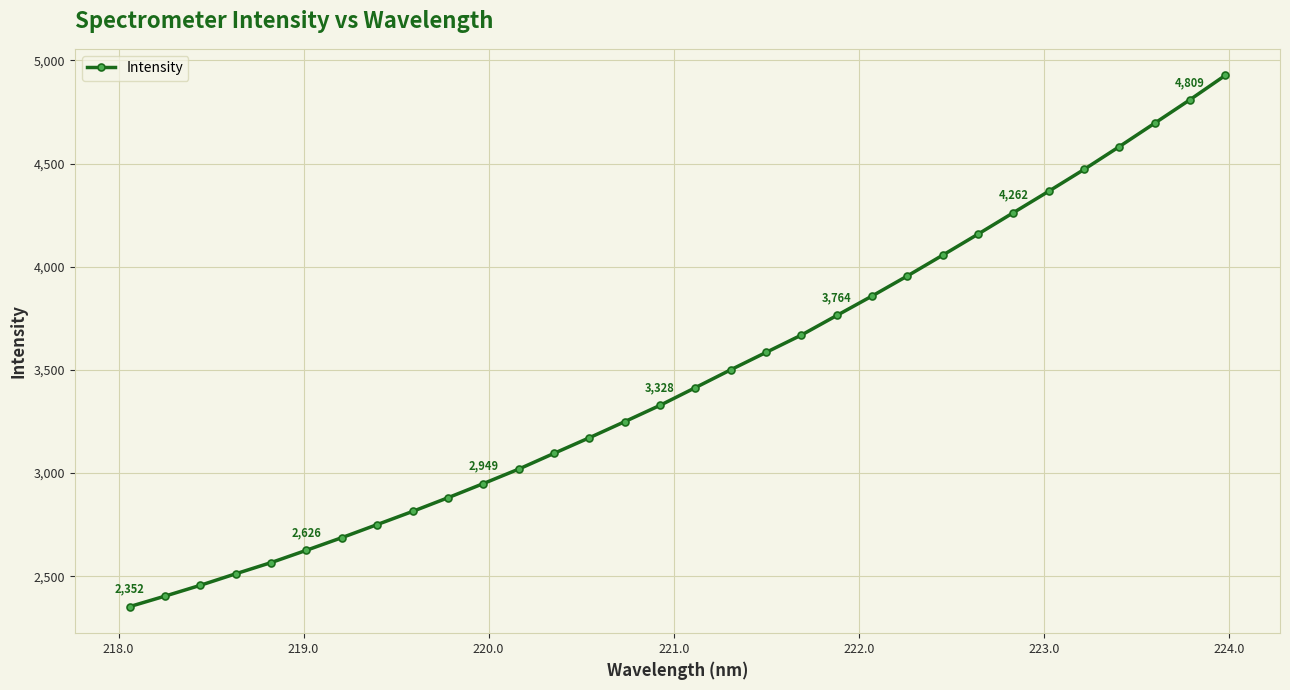

Count the number of categories in the chart.

32